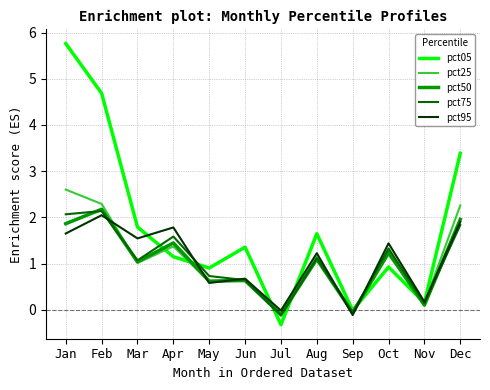

True or false: pct95 has more than 0 points higher than both neighbors.

True